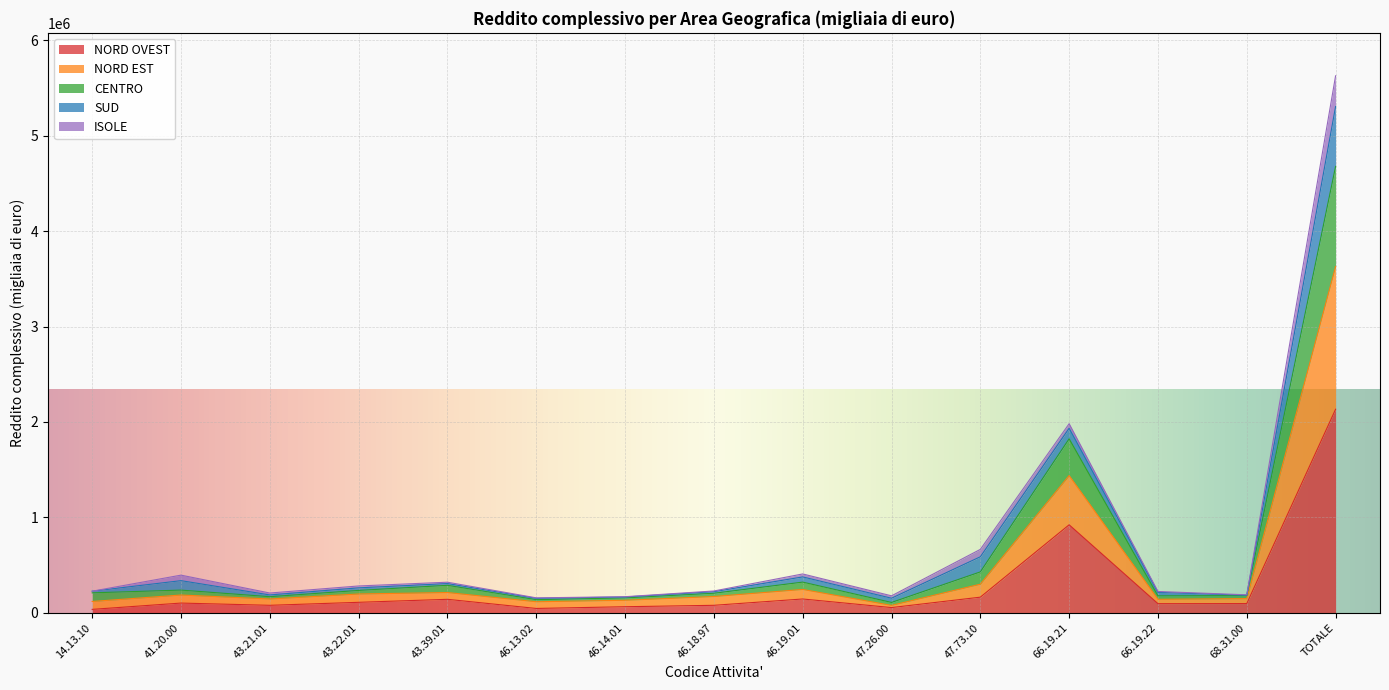

Which category has the highest value in the NORD OVEST series?

TOTALE